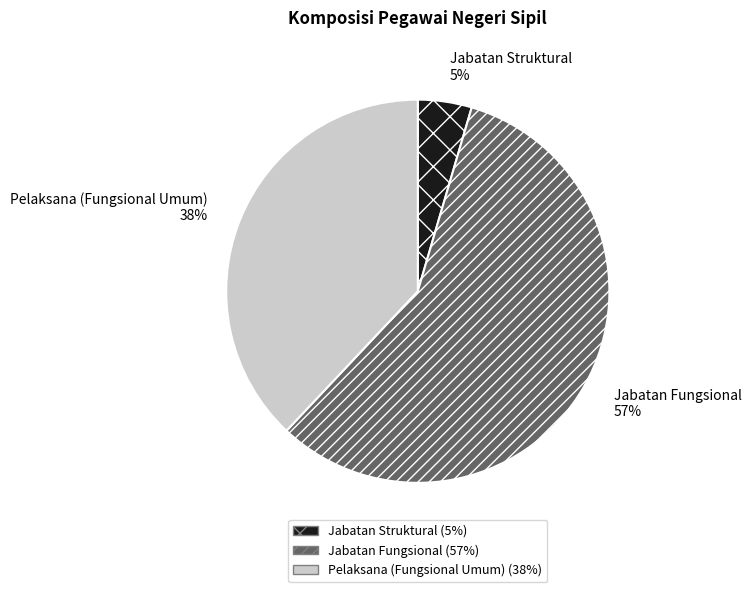

Does Jabatan Fungsional account for over 50% of the chart?

Yes